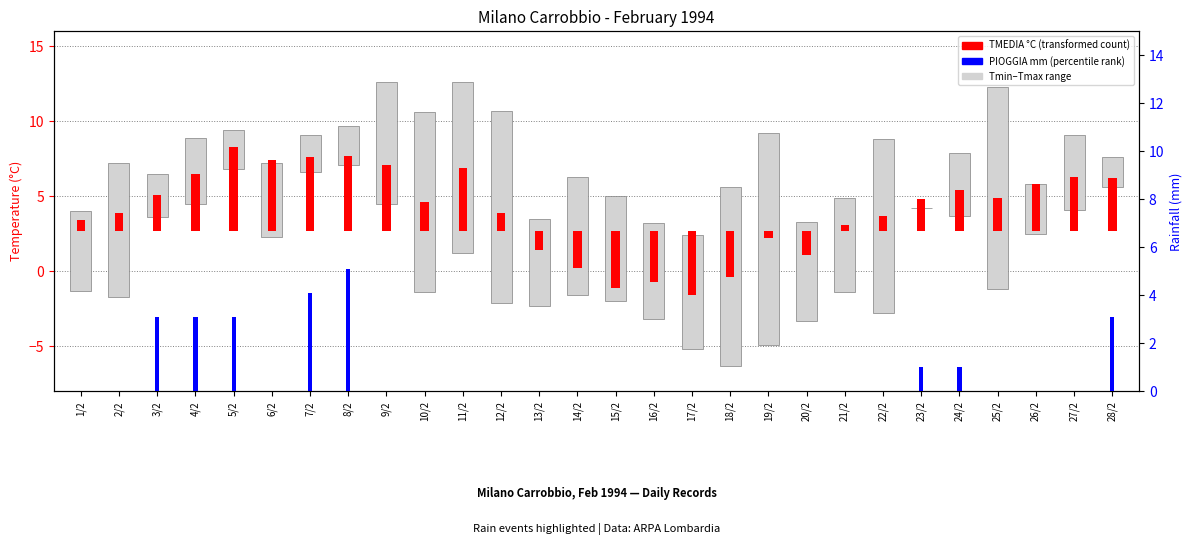

What is the ratio of the value at 7/2 to the value at 24/2?

4.1